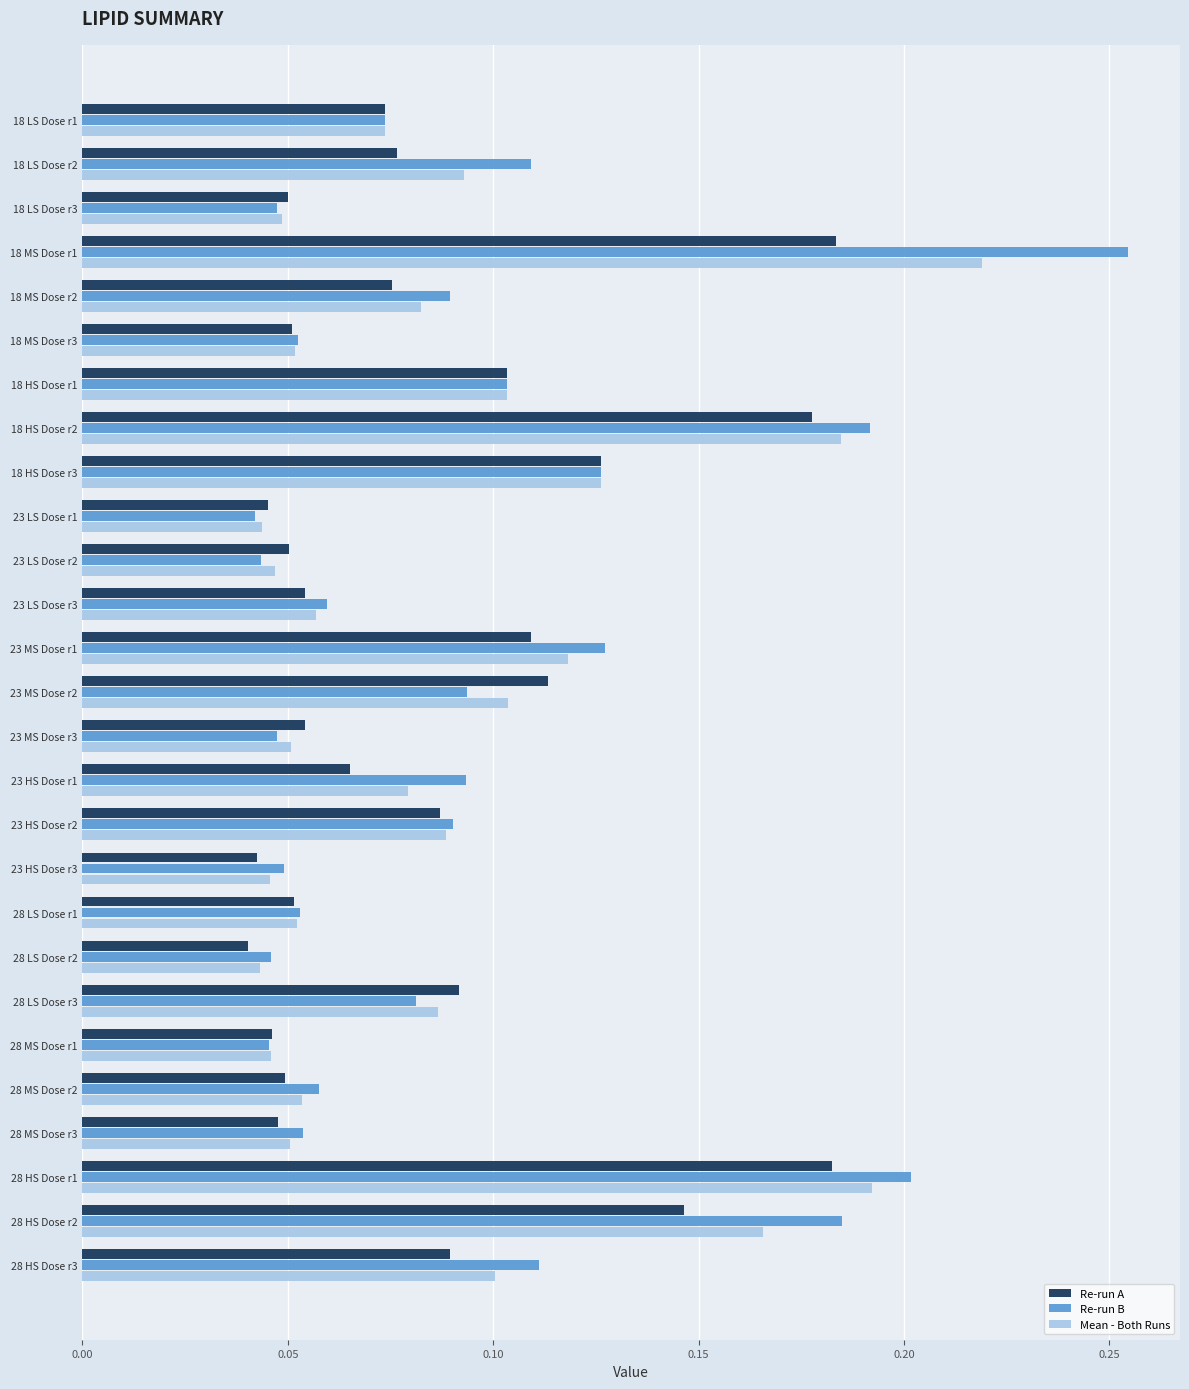

Which series has the largest range (max minus min)?

Re-run B